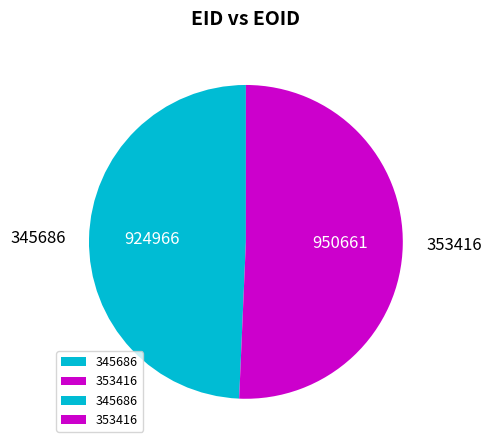

Which has a higher value, 353416 or 345686?

353416